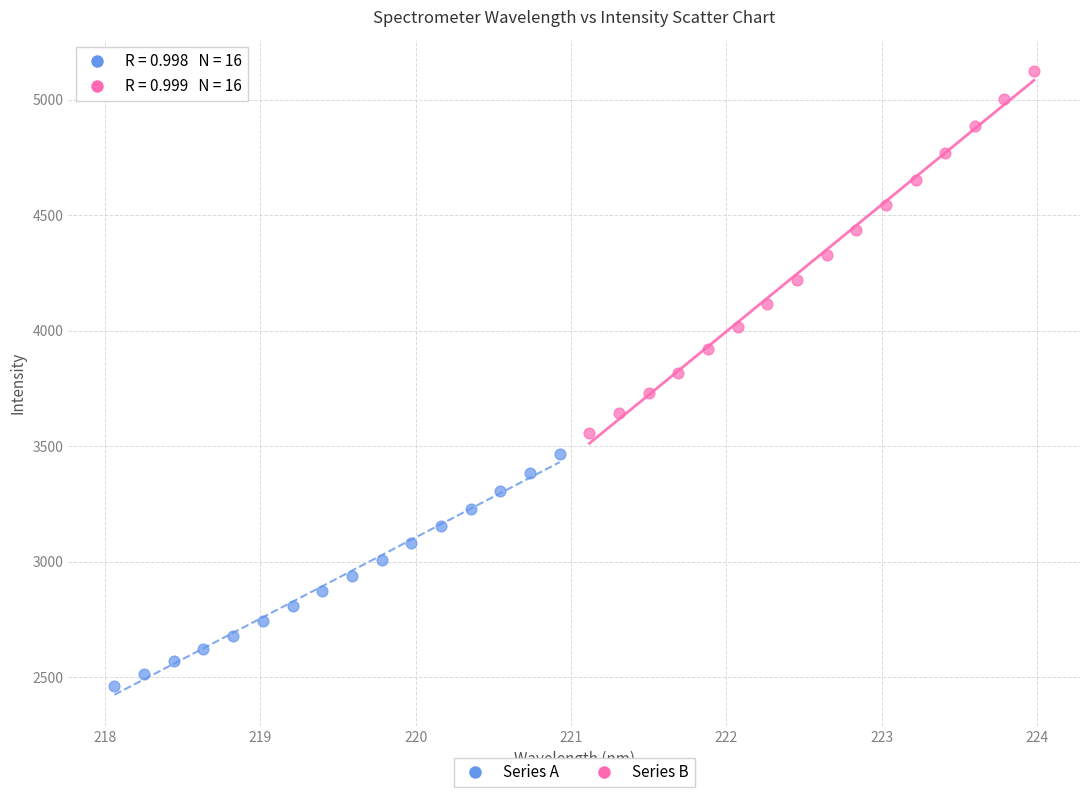

Which series contains the lowest Y value?

Series A